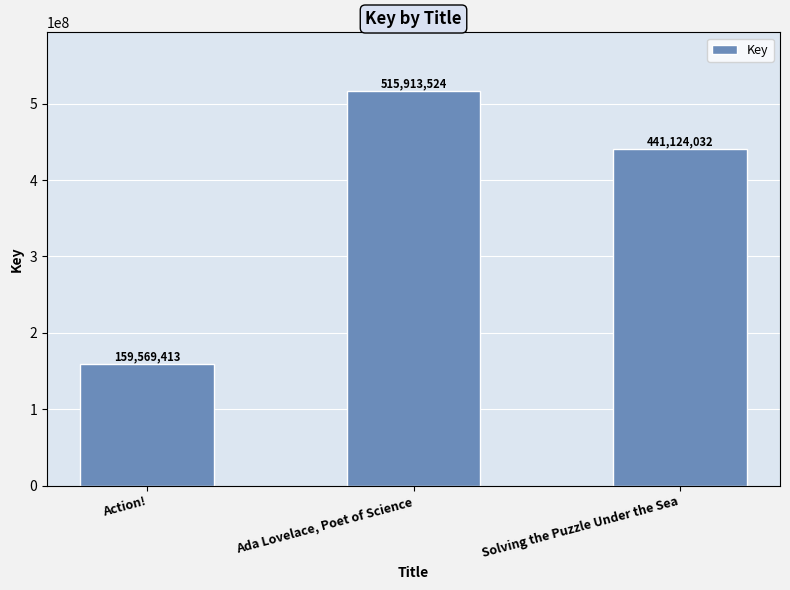

What position from the left is Solving the Puzzle Under the Sea?

3